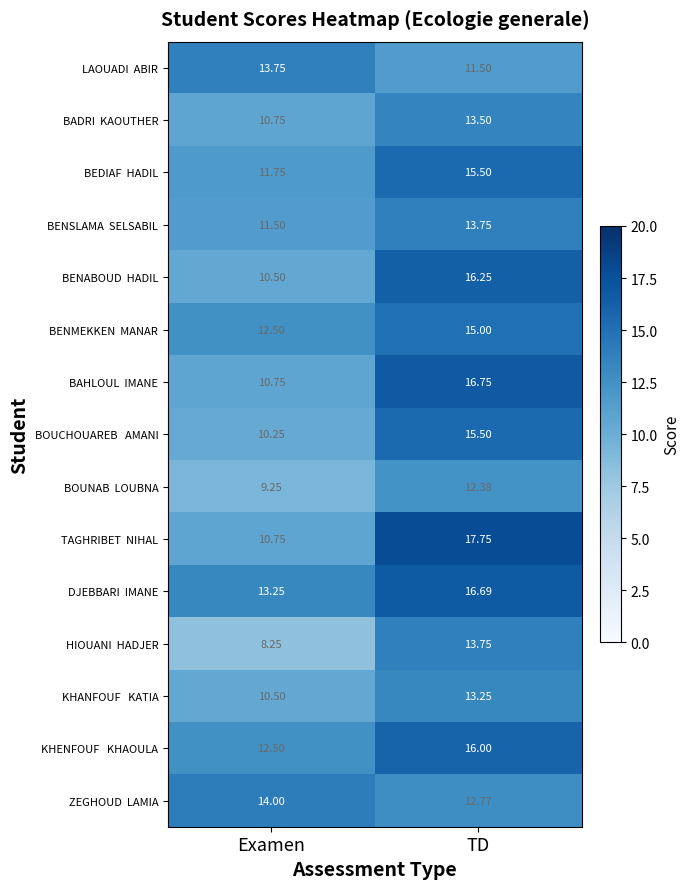

Which label corresponds to the largest value in the chart?

TD